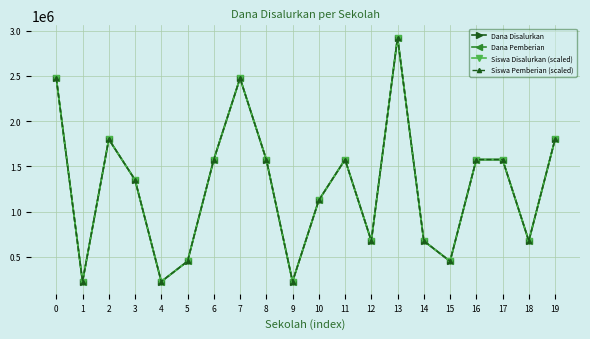

What value does the Dana Pemberian series have at 19, to the nearest 50?

1800000